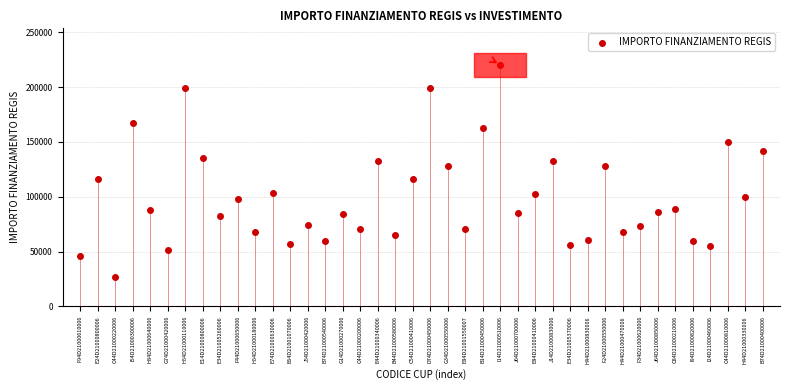

What is the range of Y values (max minus min)?

193933.1